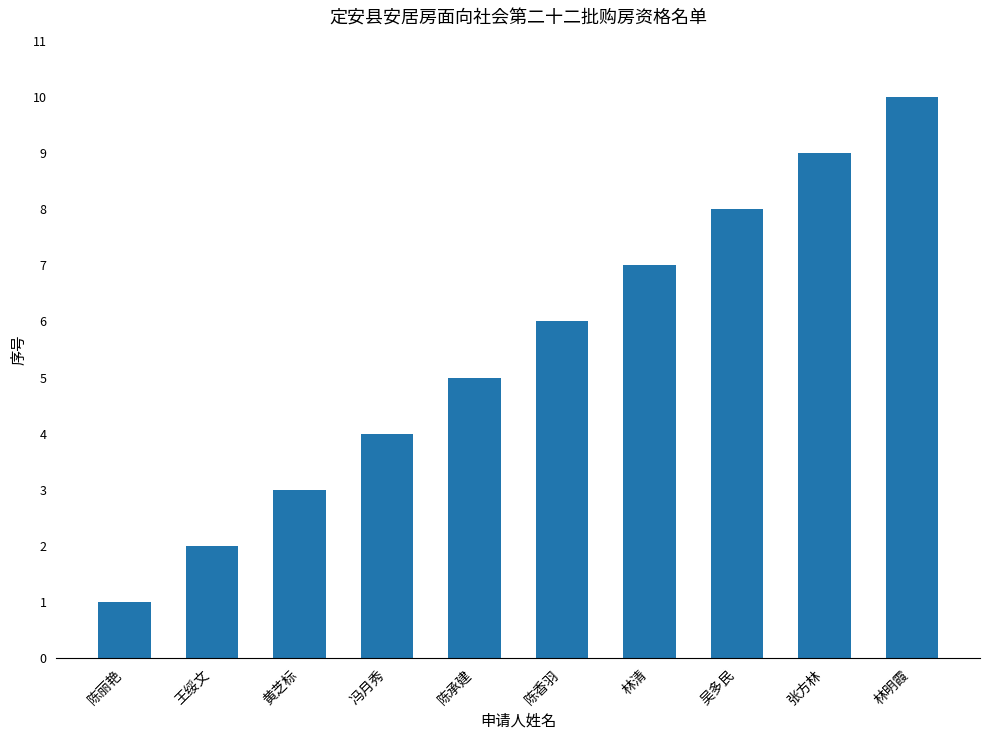

What is the greatest value displayed?

10